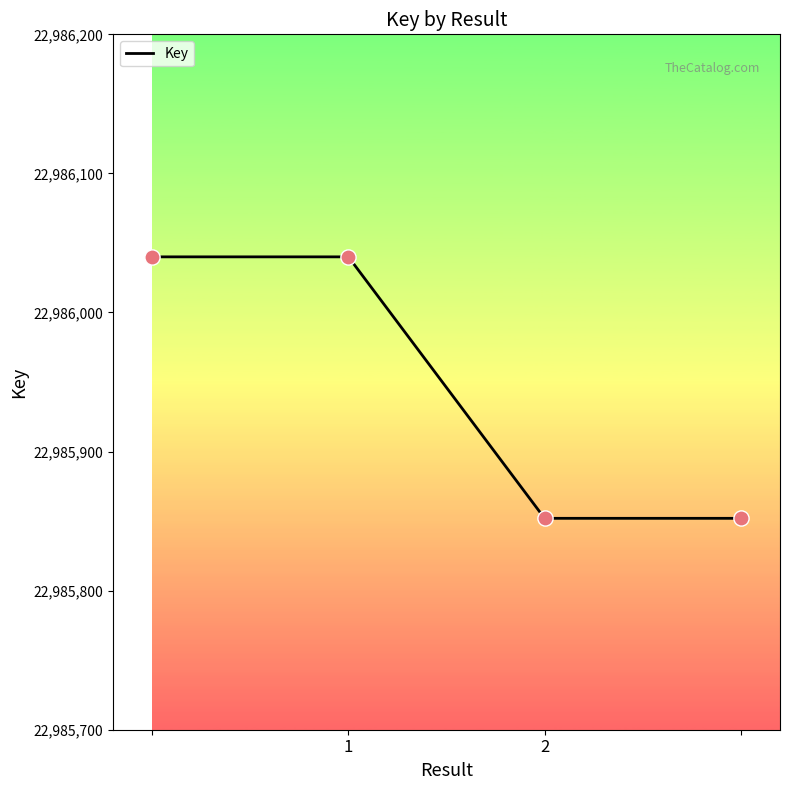

What is the difference between the second highest and minimum values?

188